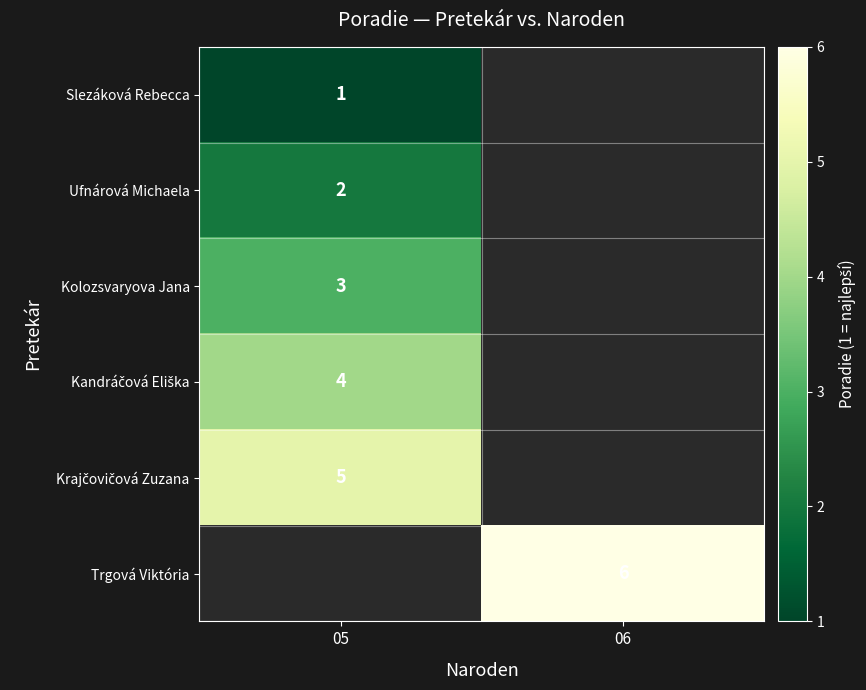

The value of Slezáková Rebecca at 05 is 1. True or false?

True